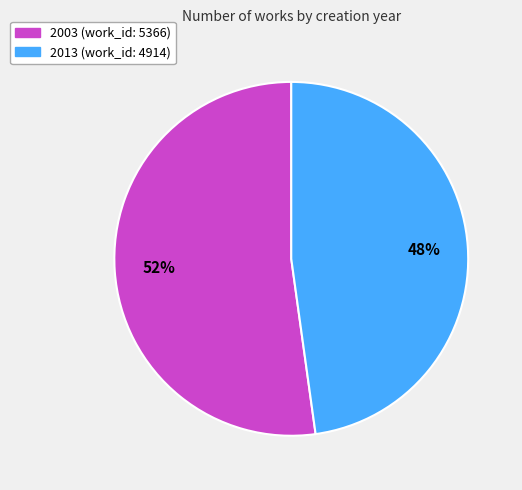

Between 2003 and 2013, which is larger?

2003